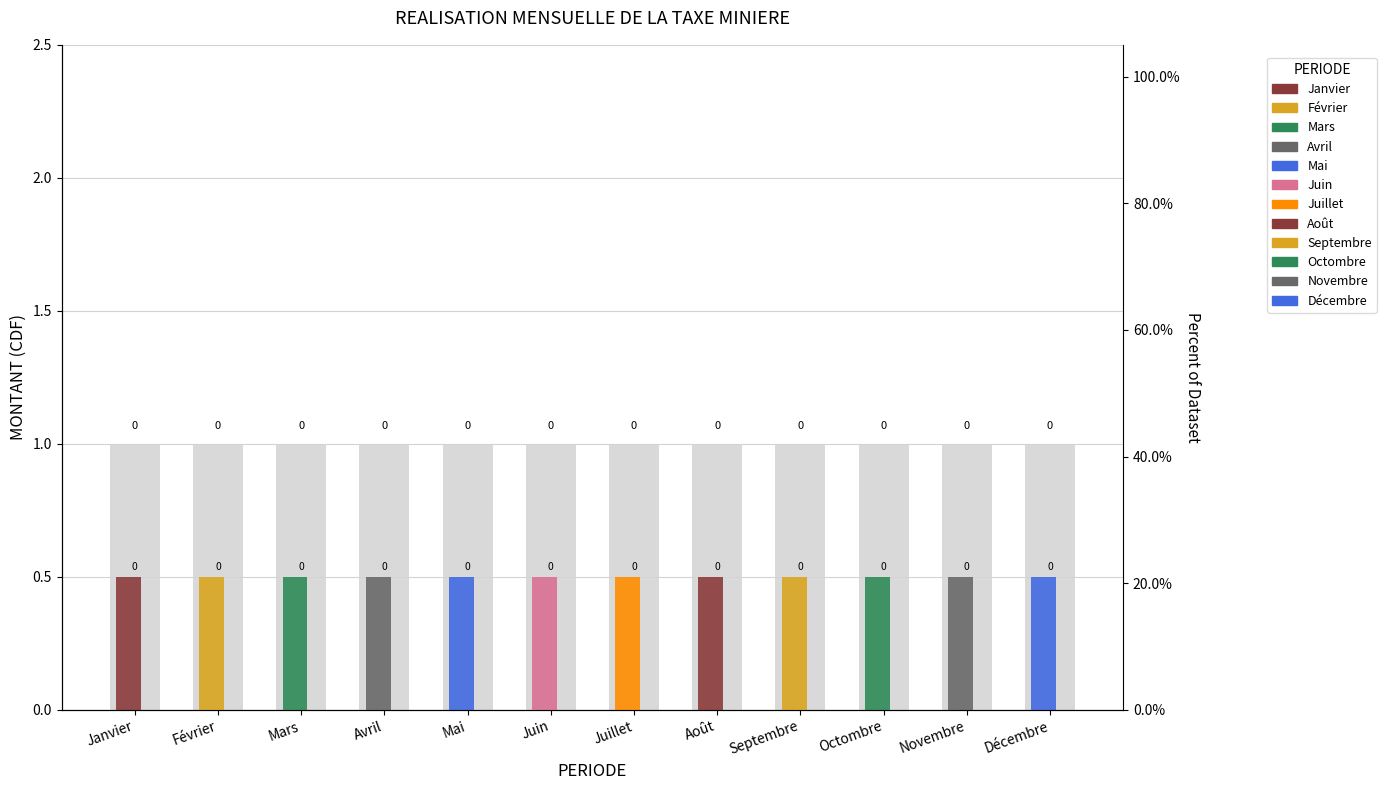

What is the average value of the Total series?

1.0